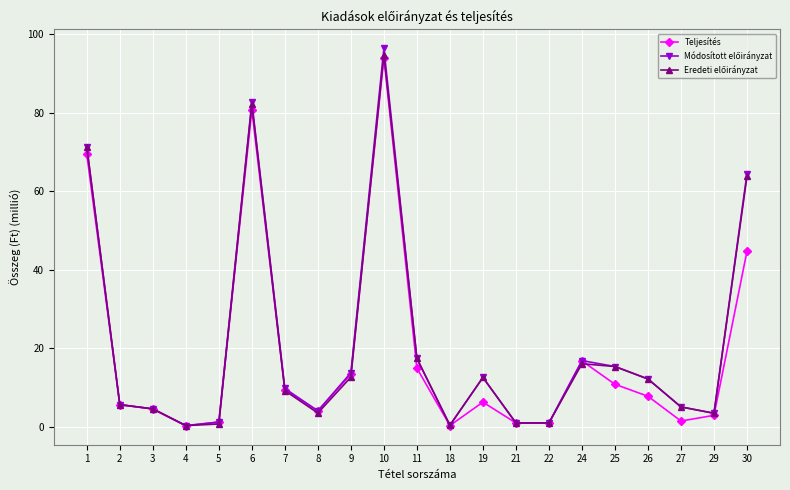

What is the value of the Teljesítés point at the 7th from the left?

9.4